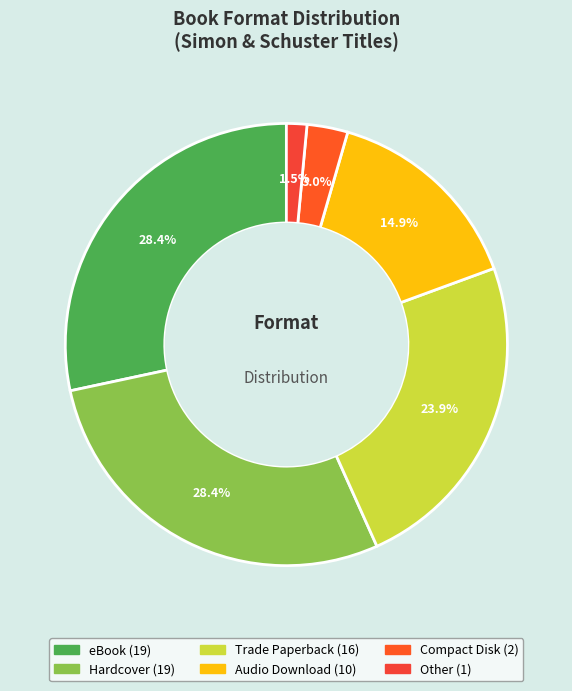

Count the number of slices in the pie.

6